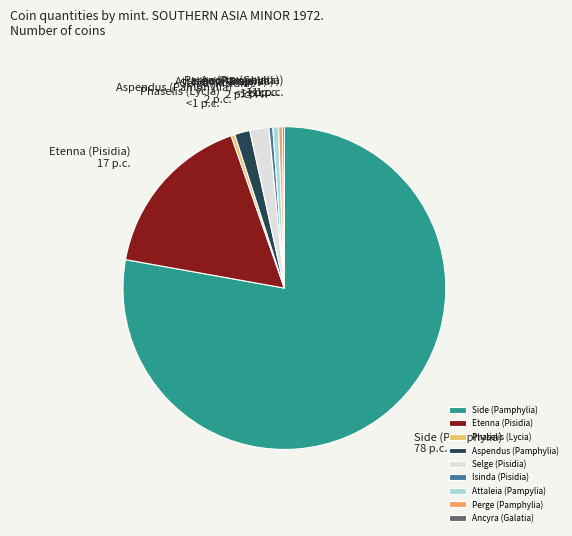

Does Side (Pamphylia) account for over 50% of the chart?

Yes